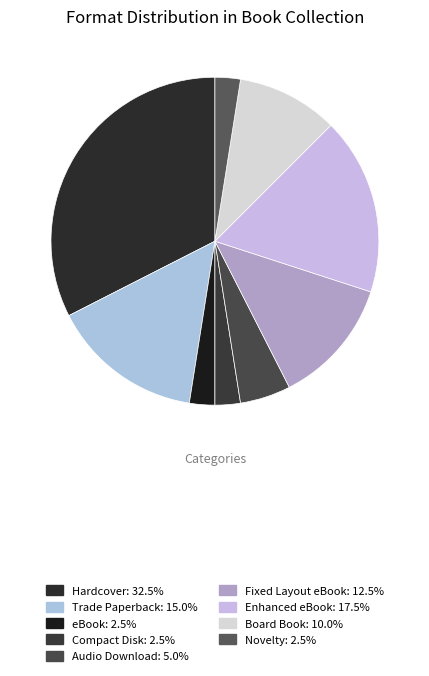

To the nearest percent, what portion does Audio Download represent?

5%